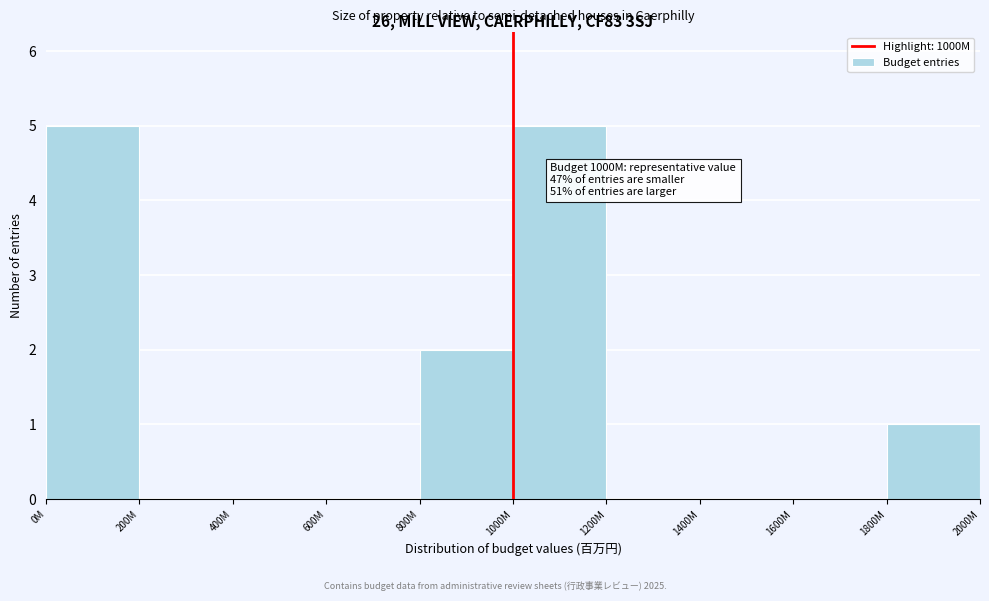

Reading right to left, list all the values displayed in this chart.

1800M=1	1600M=0	1400M=0	1200M=0	1000M=5	800M=2	600M=0	400M=0	200M=0	0M=5